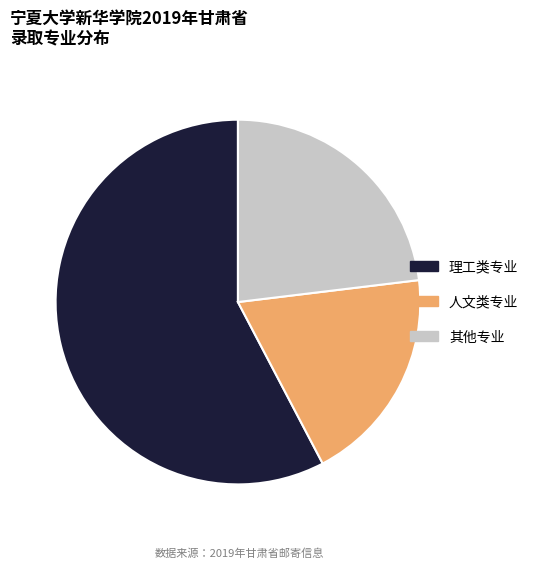

True or false: 人文类专业 accounts for 24% of the total.

False